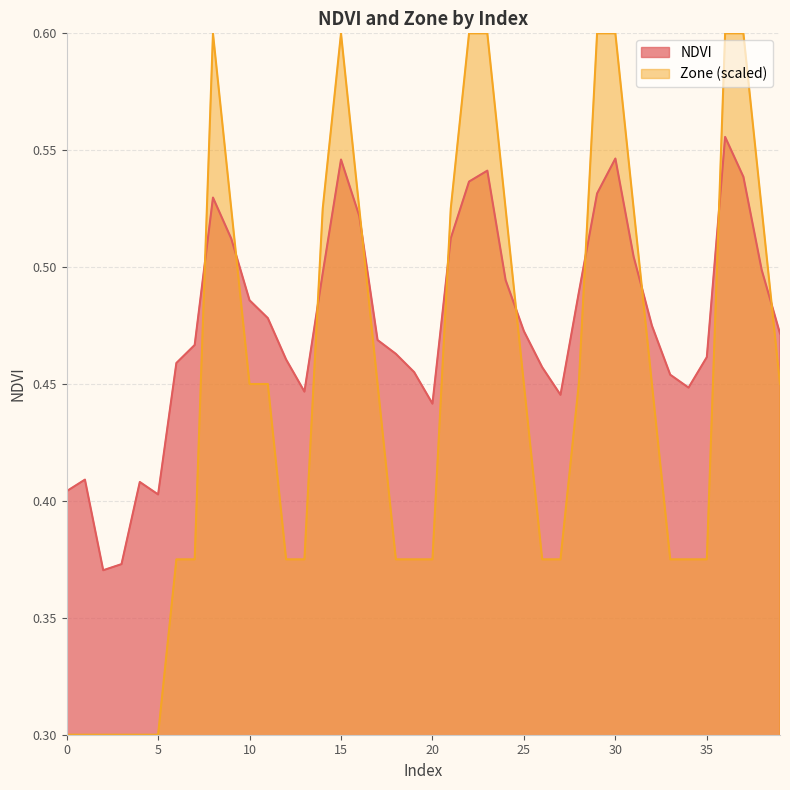

How many distinct data groups are displayed?

2